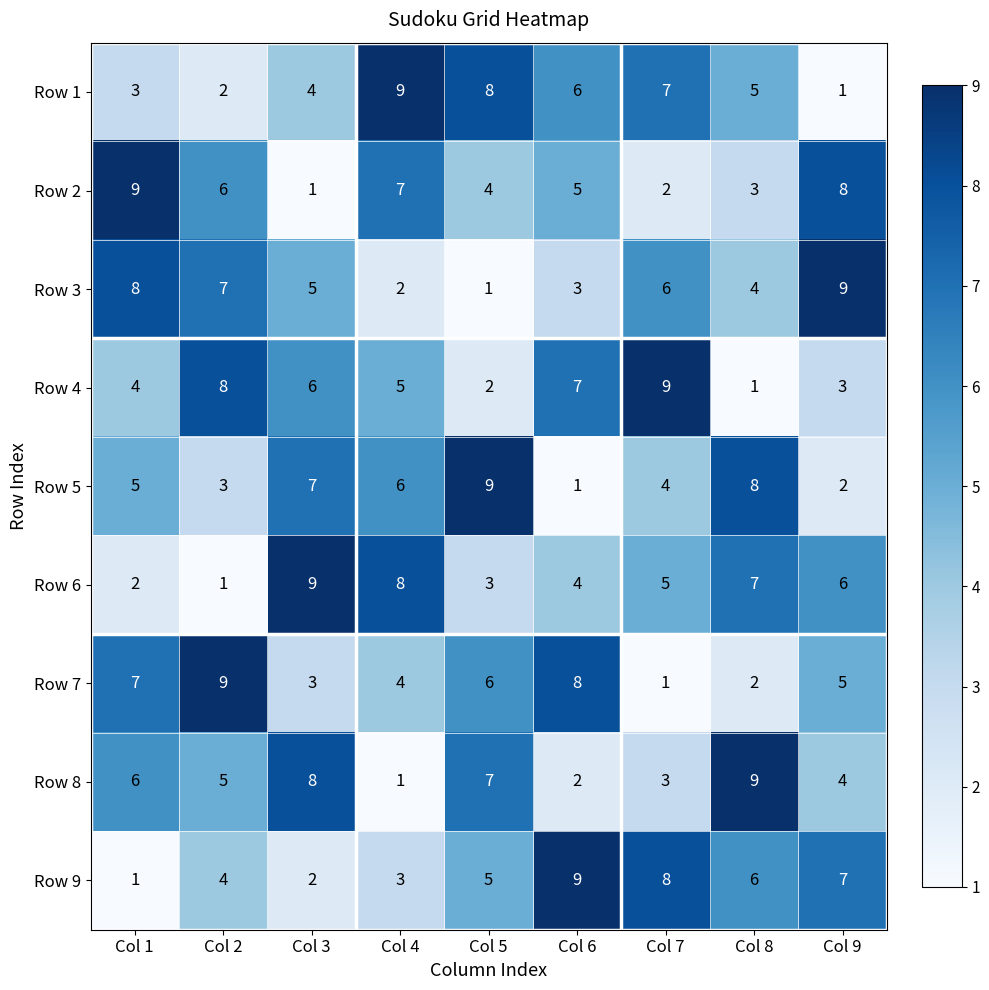

Is it true that Row 6 equals 3 at Col 5?

True